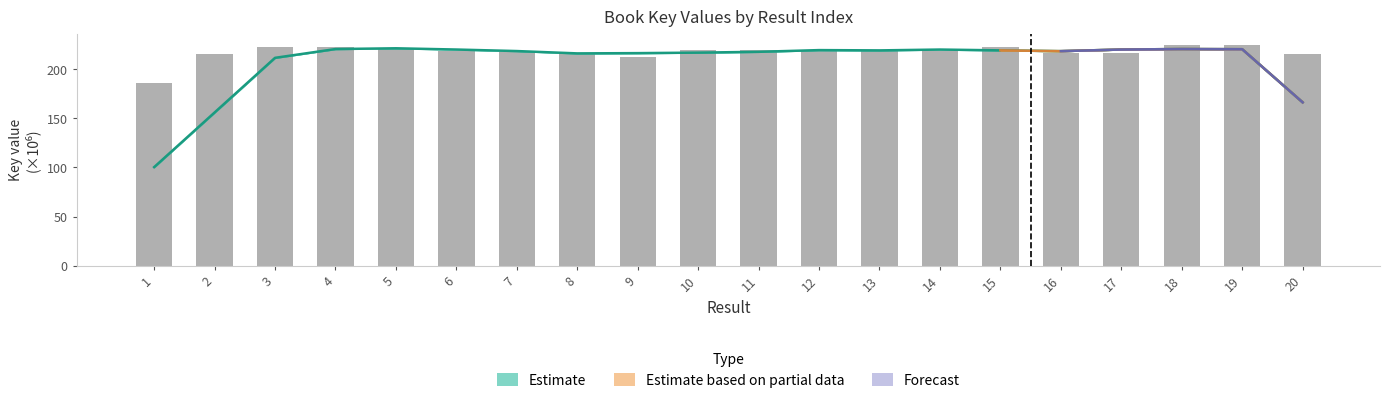

List the labels in order of value, largest first.

18, 19, 15, 3, 4, 5, 12, 10, 13, 11, 6, 14, 7, 8, 17, 16, 20, 2, 9, 1